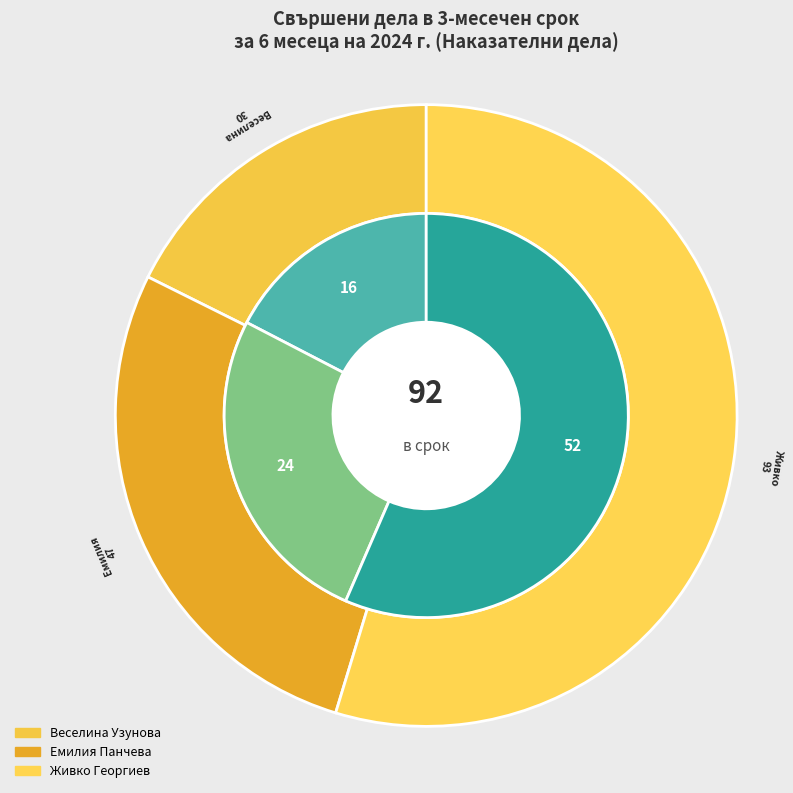

What percentage is the Живко Павлов Георгиев slice, to the nearest percent?

57%